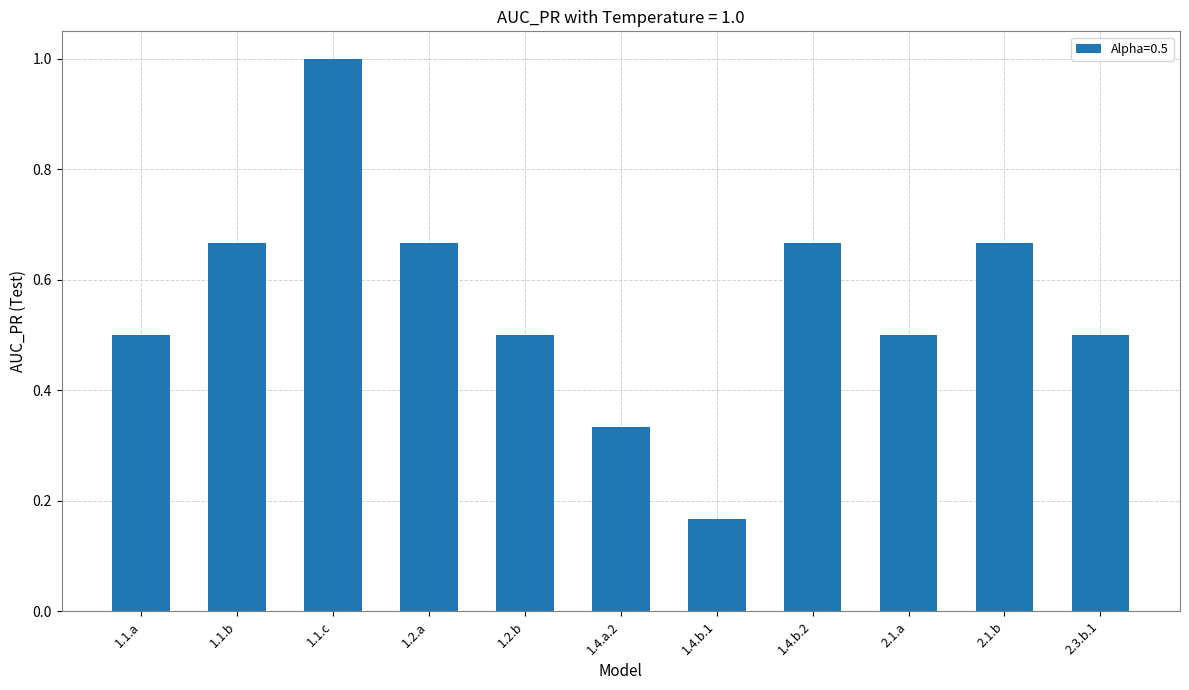

What is the greatest value displayed?

1.0